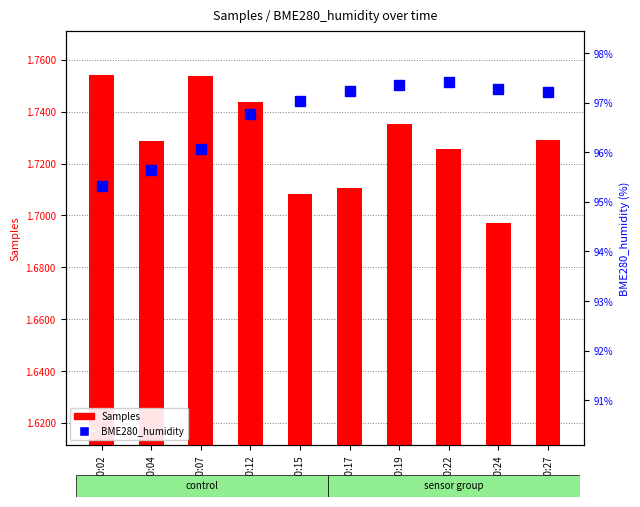

How many data points does each series have?

10